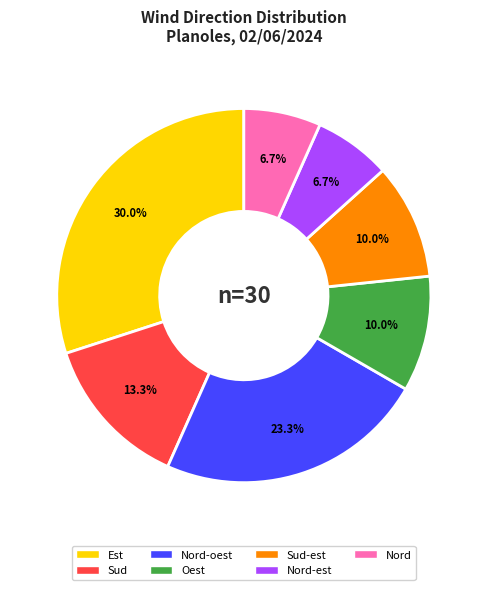

Is there a majority slice in this chart?

No